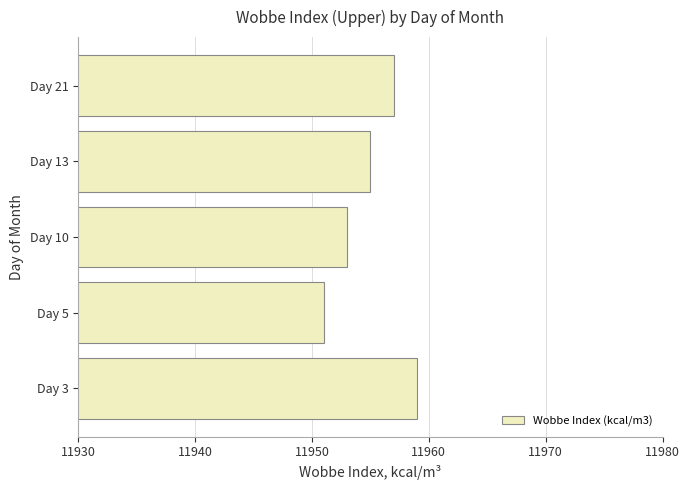

Reading top to bottom, transcribe all the data shown in this chart.

11957	11955	11953	11951	11959